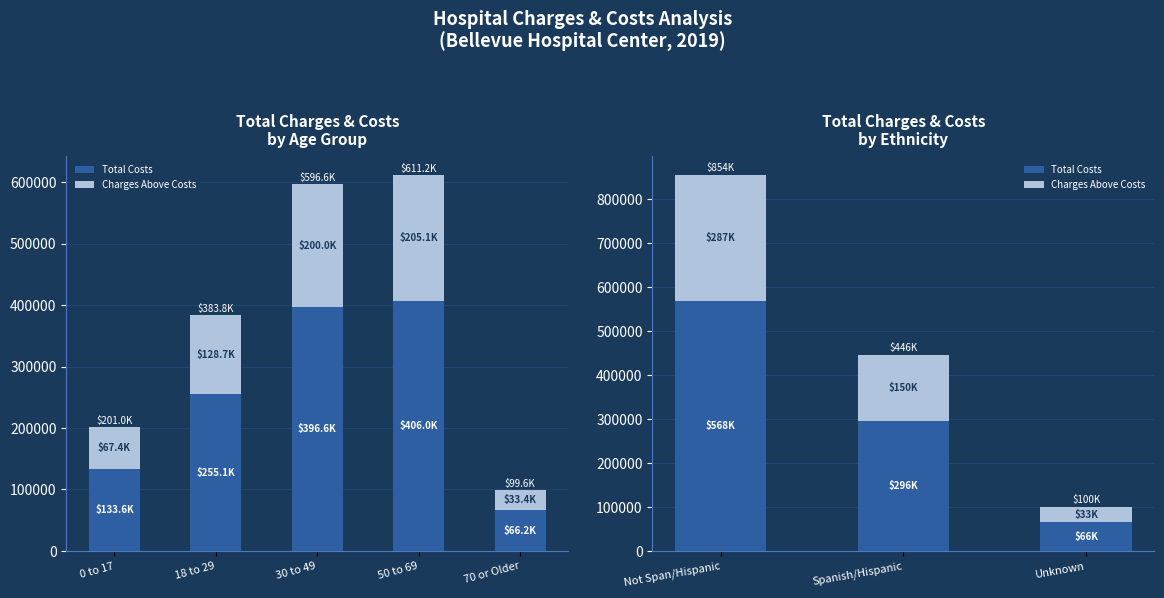

What is the value of the Total Costs bar at the 2nd from the left?

296458.1